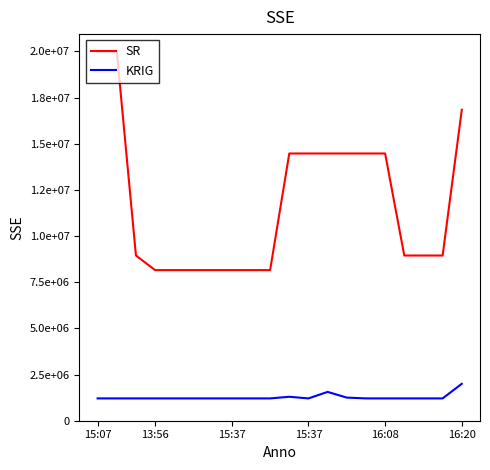

Does the chart have visible grid lines?

No